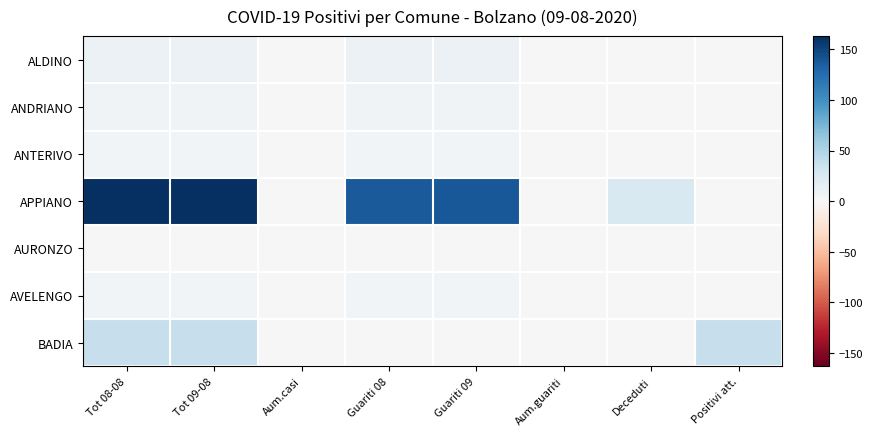

Between Aum.guariti and Aum.casi, which is larger?

Aum.guariti